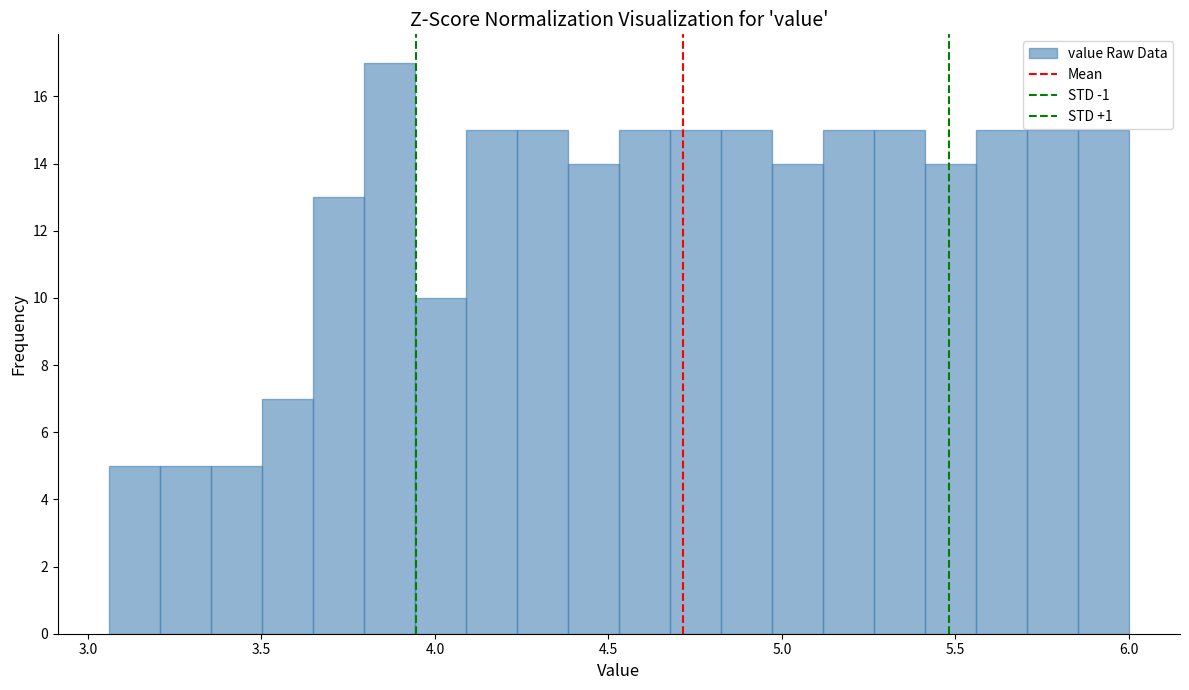

Read against the x-axis, roughly where is the centre of the tallest bar?

3.85